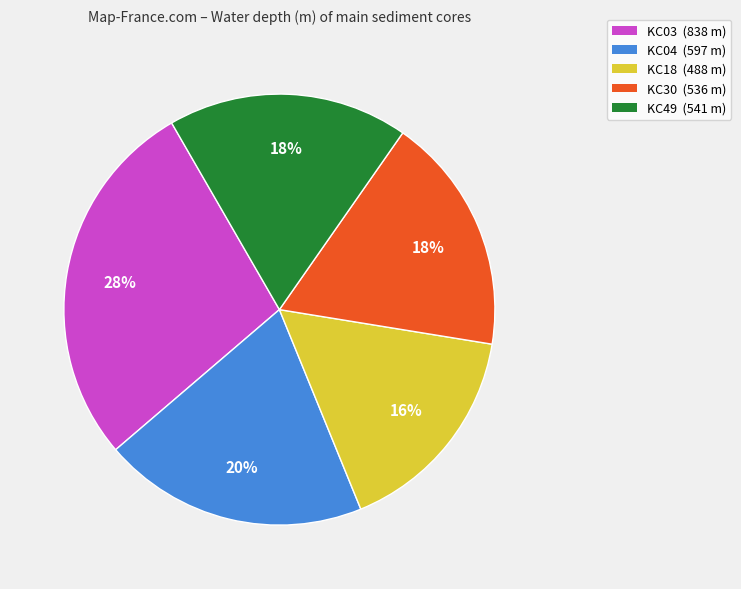

Between KC03 and KC30, which is larger?

KC03